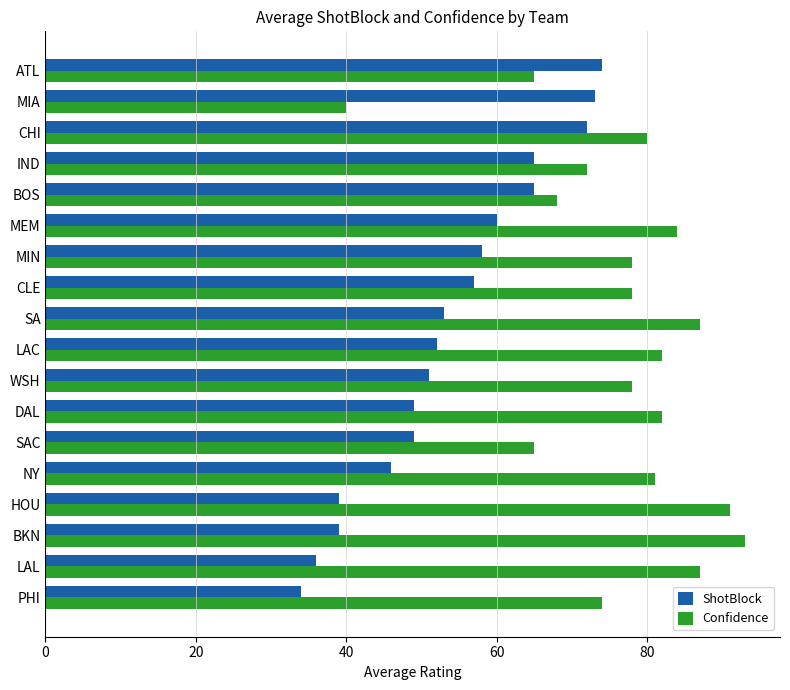

What is the difference between the maximum and minimum values in the ShotBlock series?

40